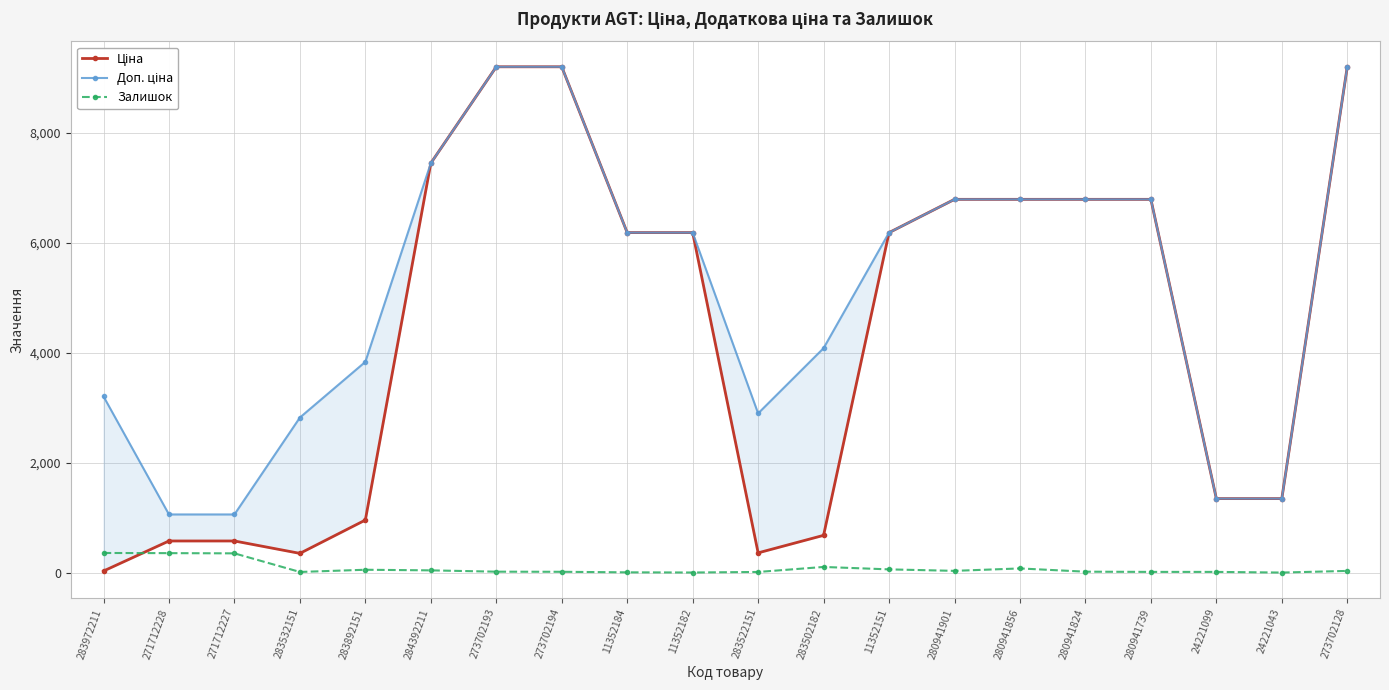

Where is the first local minimum for Доп. ціна?

283522151